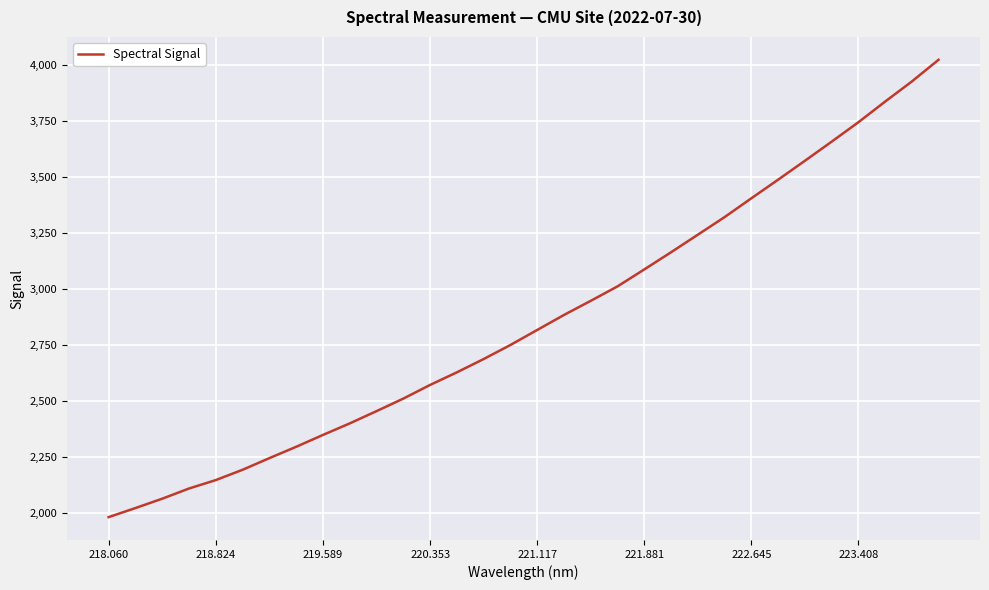

What is the sum of all values?

91508.2